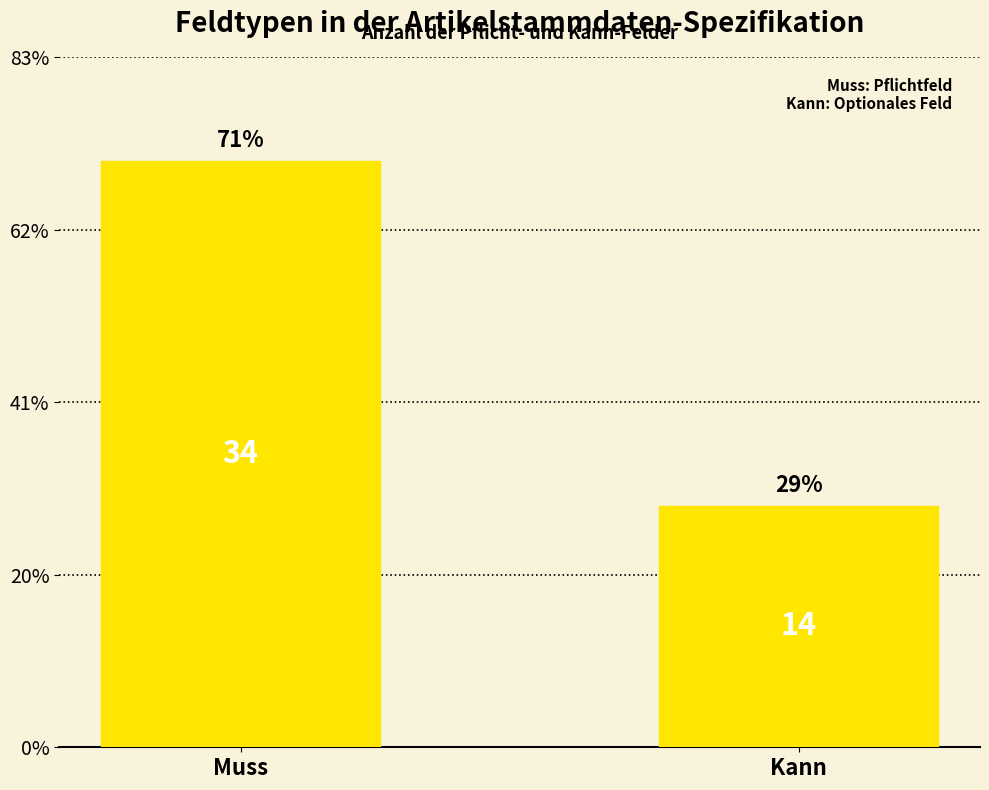

How many data points are less than 34?

1